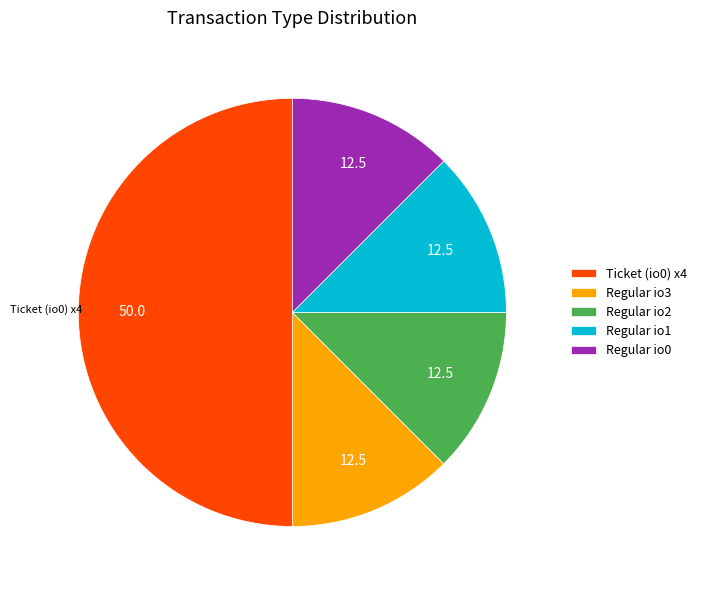

Is the sum of Ticket (io0) x4 and Regular io1 greater than half?

Yes